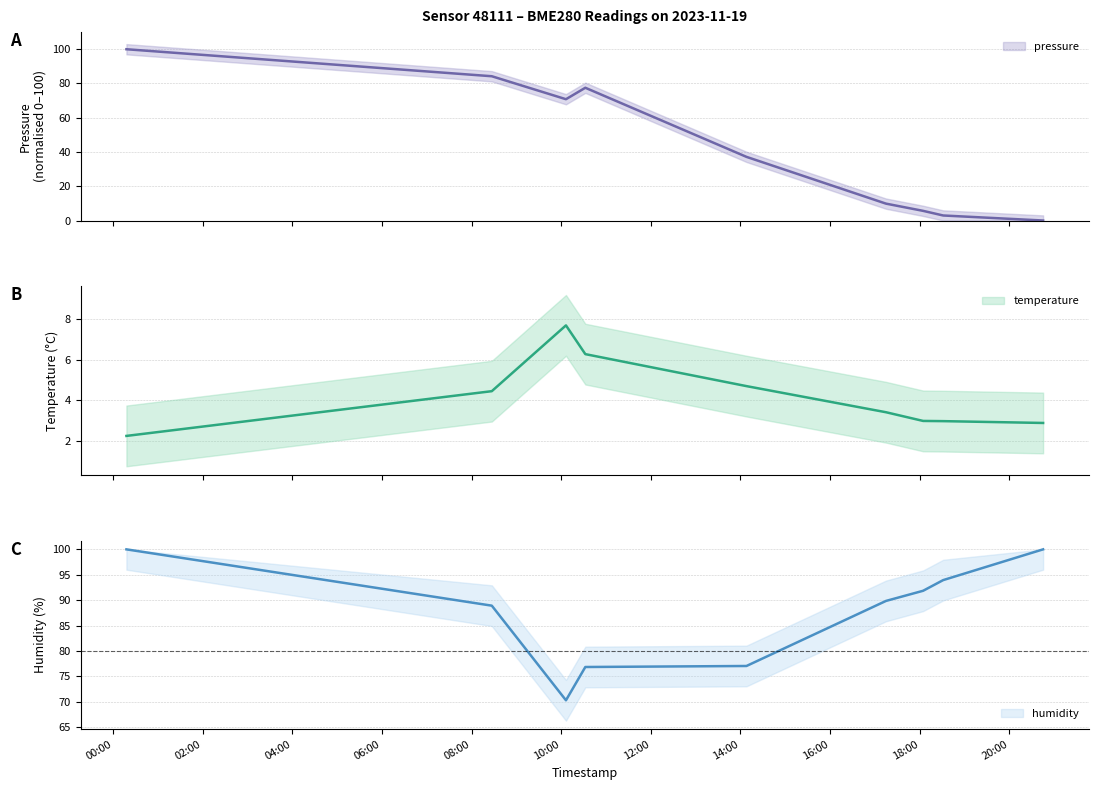

Reading right to left, list all the values displayed in this chart.

pressure: 2023-11-19T20:45:29=0.0	2023-11-19T18:31:40=2.9	2023-11-19T18:04:47=5.6	2023-11-19T17:15:01=9.9	2023-11-19T14:08:10=37.2	2023-11-19T10:32:20=77.5	2023-11-19T10:06:24=70.8	2023-11-19T08:27:04=84.2	2023-11-19T00:17:40=100.0
temperature: 2023-11-19T20:45:29=2.9	2023-11-19T18:31:40=3.0	2023-11-19T18:04:47=3.0	2023-11-19T17:15:01=3.4	2023-11-19T14:08:10=4.7	2023-11-19T10:32:20=6.3	2023-11-19T10:06:24=7.7	2023-11-19T08:27:04=4.4	2023-11-19T00:17:40=2.2
humidity: 2023-11-19T20:45:29=100.0	2023-11-19T18:31:40=94.0	2023-11-19T18:04:47=91.8	2023-11-19T17:15:01=89.8	2023-11-19T14:08:10=77.0	2023-11-19T10:32:20=76.8	2023-11-19T10:06:24=70.3	2023-11-19T08:27:04=88.9	2023-11-19T00:17:40=100.0